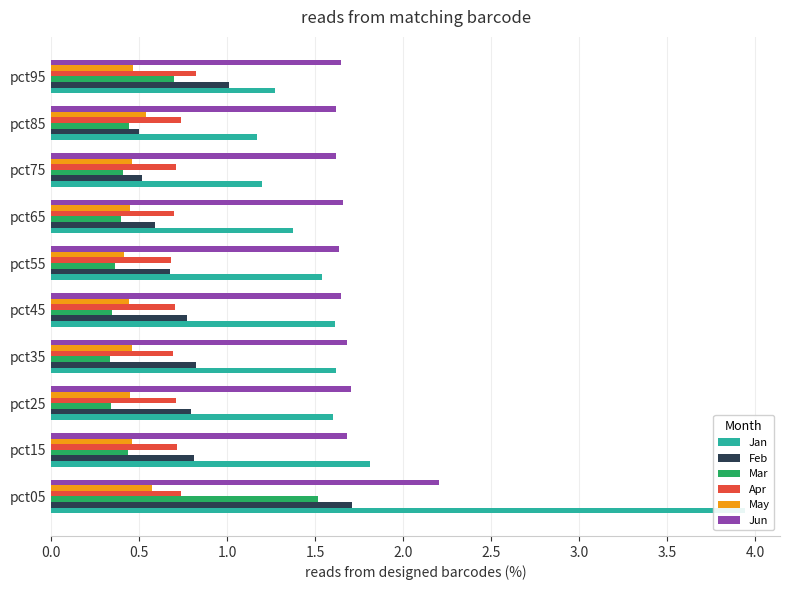

How many categories are shown in the chart?

10